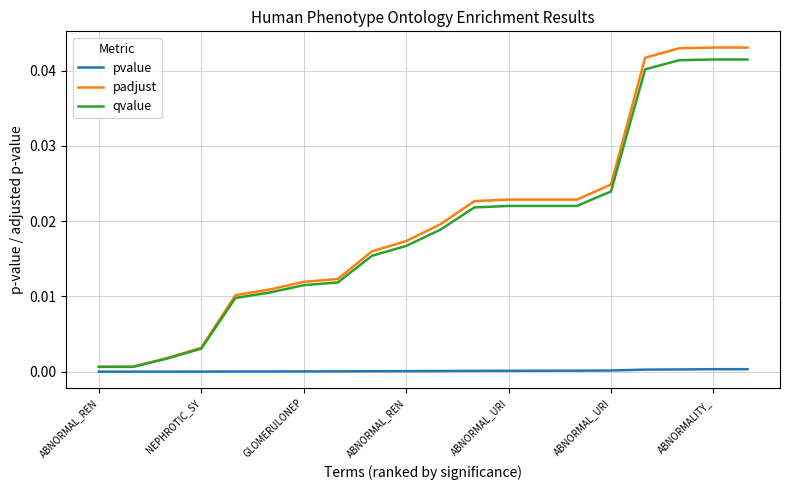

Does the chart have visible grid lines?

Yes